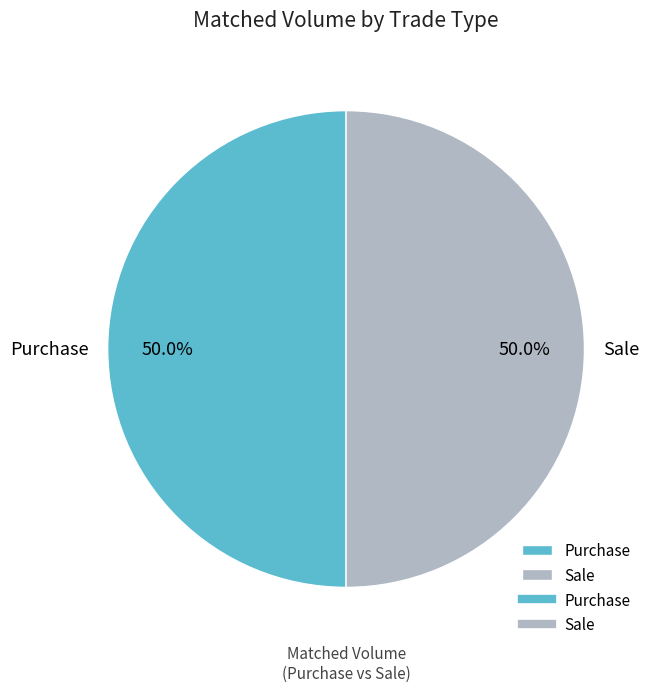

What is the ratio of the value at Purchase to the value at Sale?

1.0